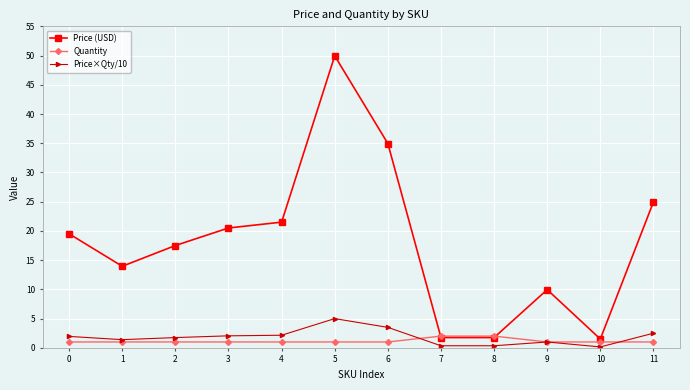

Which series has the largest range (max minus min)?

Price (USD)